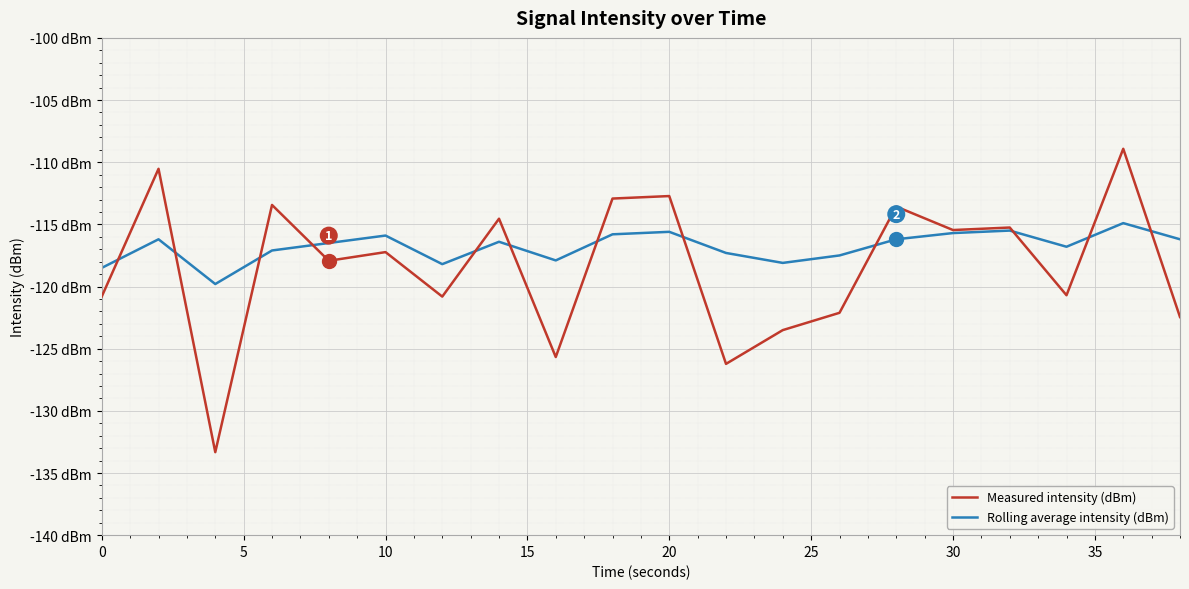

Reading left to right, what are all the values shown in this chart?

Measured intensity (dBm): -120.8	-110.5	-133.3	-113.4	-117.9	-117.2	-120.8	-114.5	-125.7	-112.9	-112.7	-126.2	-123.5	-122.1	-113.6	-115.5	-115.3	-120.7	-108.9	-122.5
Rolling average intensity (dBm): -118.5	-116.2	-119.8	-117.1	-116.5	-115.9	-118.2	-116.4	-117.9	-115.8	-115.6	-117.3	-118.1	-117.5	-116.2	-115.7	-115.5	-116.8	-114.9	-116.2